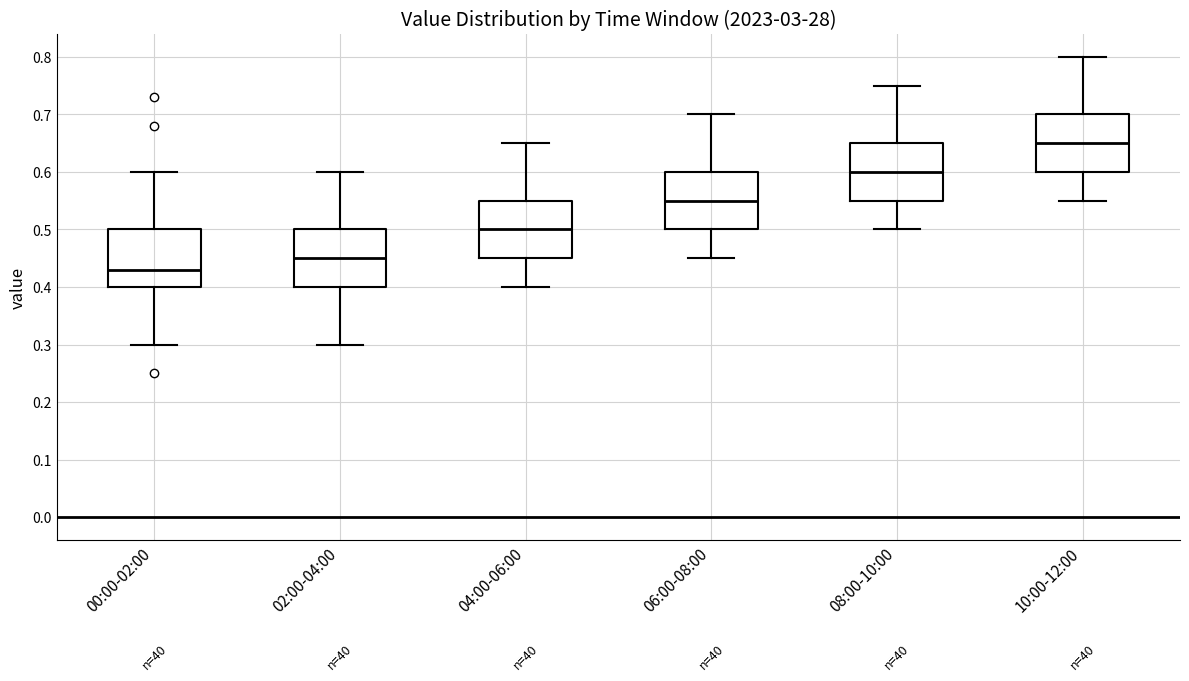

Reading left to right, transcribe this box plot: for each box, give where its median line is, the range the box spans, and where its two whiskers end, as read against the y-axis. The values are not printed on the chart, so give them approximately, as read against the axis.

00:00-02:00: median 0.43, box 0.40 to 0.50, whiskers 0.30 to 0.60
02:00-04:00: median 0.45, box 0.40 to 0.50, whiskers 0.30 to 0.60
04:00-06:00: median 0.50, box 0.45 to 0.55, whiskers 0.40 to 0.65
06:00-08:00: median 0.55, box 0.50 to 0.60, whiskers 0.45 to 0.70
08:00-10:00: median 0.60, box 0.55 to 0.65, whiskers 0.50 to 0.75
10:00-12:00: median 0.65, box 0.60 to 0.70, whiskers 0.55 to 0.80